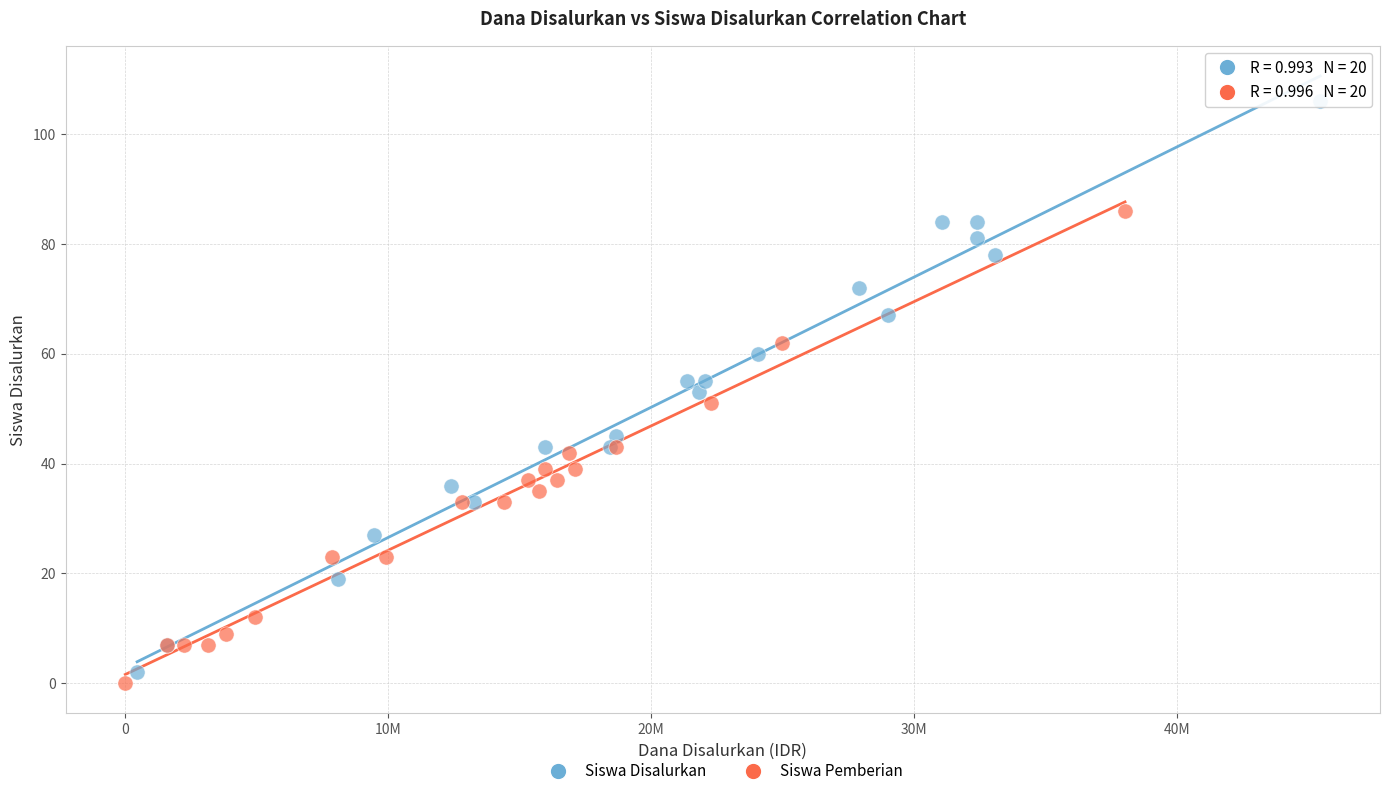

Which series has the widest spread of Y values?

Siswa Disalurkan